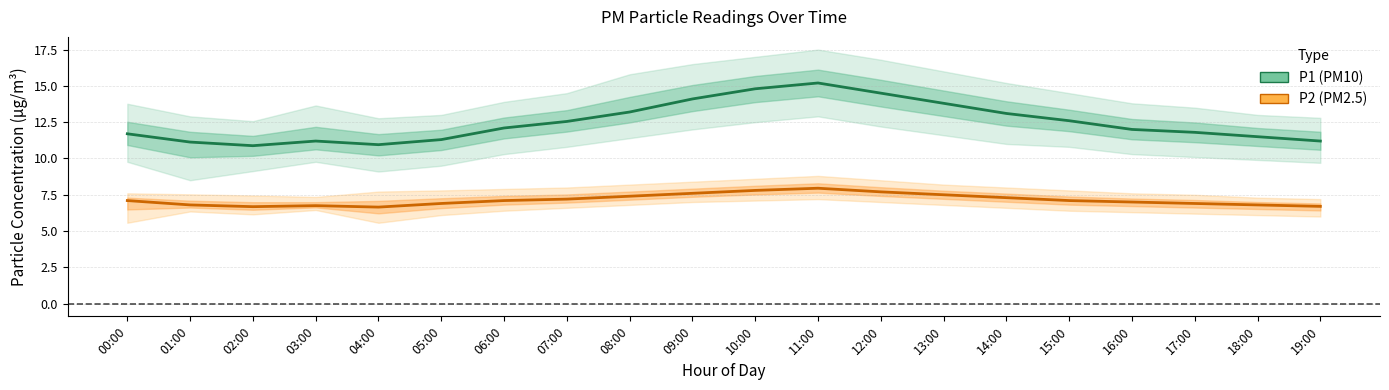

List the series in order of their overall mean, lowest first.

P2 (PM2.5), P1 (PM10)